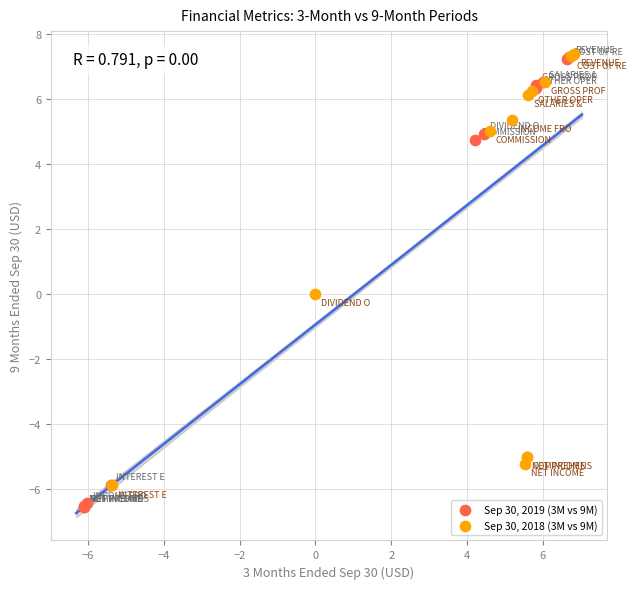

Which series contains the lowest Y value?

Sep 30, 2019 (3M vs 9M)